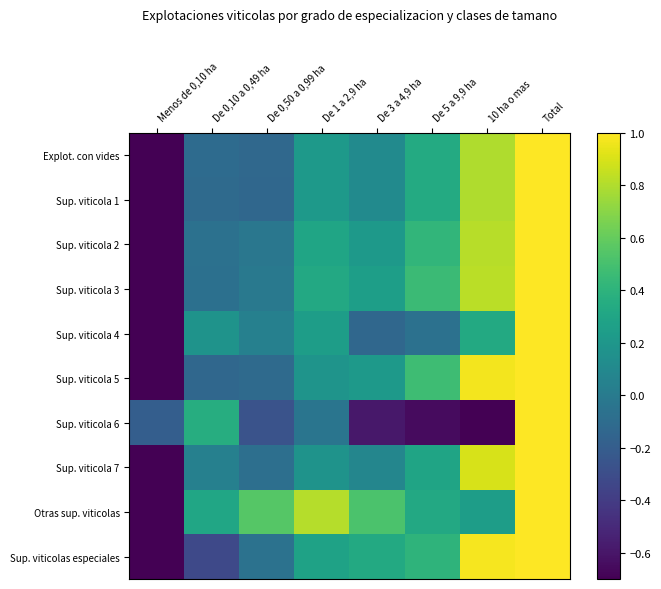

Reading right to left, extract all data points from this chart.

Explot. con vides: Total=1.0	10 ha o mas=0.8	De 5 a 9,9 ha=0.3	De 3 a 4,9 ha=0.1	De 1 a 2,9 ha=0.2	De 0,50 a 0,99 ha=-0.1	De 0,10 a 0,49 ha=-0.1	Menos de 0,10 ha=-0.7
Sup. viticola 1: Total=1.0	10 ha o mas=0.8	De 5 a 9,9 ha=0.3	De 3 a 4,9 ha=0.1	De 1 a 2,9 ha=0.2	De 0,50 a 0,99 ha=-0.1	De 0,10 a 0,49 ha=-0.1	Menos de 0,10 ha=-0.7
Sup. viticola 2: Total=1.0	10 ha o mas=0.8	De 5 a 9,9 ha=0.4	De 3 a 4,9 ha=0.2	De 1 a 2,9 ha=0.3	De 0,50 a 0,99 ha=-0.0	De 0,10 a 0,49 ha=-0.1	Menos de 0,10 ha=-0.7
Sup. viticola 3: Total=1.0	10 ha o mas=0.8	De 5 a 9,9 ha=0.5	De 3 a 4,9 ha=0.3	De 1 a 2,9 ha=0.3	De 0,50 a 0,99 ha=-0.0	De 0,10 a 0,49 ha=-0.1	Menos de 0,10 ha=-0.7
Sup. viticola 4: Total=1.0	10 ha o mas=0.3	De 5 a 9,9 ha=-0.1	De 3 a 4,9 ha=-0.1	De 1 a 2,9 ha=0.2	De 0,50 a 0,99 ha=0.0	De 0,10 a 0,49 ha=0.2	Menos de 0,10 ha=-0.7
Sup. viticola 5: Total=1.0	10 ha o mas=1.0	De 5 a 9,9 ha=0.5	De 3 a 4,9 ha=0.2	De 1 a 2,9 ha=0.2	De 0,50 a 0,99 ha=-0.1	De 0,10 a 0,49 ha=-0.1	Menos de 0,10 ha=-0.7
Sup. viticola 6: Total=1.0	10 ha o mas=-0.7	De 5 a 9,9 ha=-0.7	De 3 a 4,9 ha=-0.6	De 1 a 2,9 ha=-0.0	De 0,50 a 0,99 ha=-0.3	De 0,10 a 0,49 ha=0.4	Menos de 0,10 ha=-0.2
Sup. viticola 7: Total=1.0	10 ha o mas=0.9	De 5 a 9,9 ha=0.3	De 3 a 4,9 ha=0.1	De 1 a 2,9 ha=0.2	De 0,50 a 0,99 ha=-0.1	De 0,10 a 0,49 ha=0.0	Menos de 0,10 ha=-0.7
Otras sup. viticolas: Total=1.0	10 ha o mas=0.2	De 5 a 9,9 ha=0.3	De 3 a 4,9 ha=0.5	De 1 a 2,9 ha=0.8	De 0,50 a 0,99 ha=0.6	De 0,10 a 0,49 ha=0.3	Menos de 0,10 ha=-0.7
Sup. viticolas especiales: Total=1.0	10 ha o mas=1.0	De 5 a 9,9 ha=0.4	De 3 a 4,9 ha=0.3	De 1 a 2,9 ha=0.3	De 0,50 a 0,99 ha=-0.1	De 0,10 a 0,49 ha=-0.3	Menos de 0,10 ha=-0.7